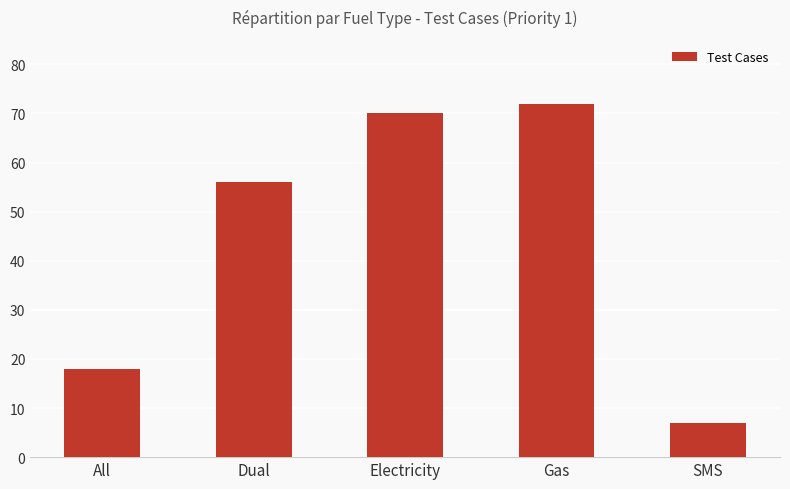

How many values are below 56?

2